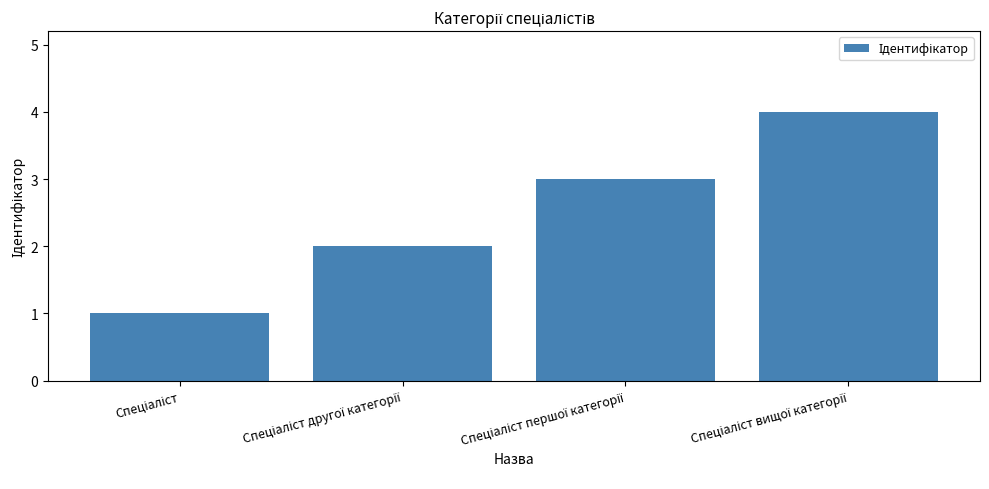

What is the greatest value displayed?

4